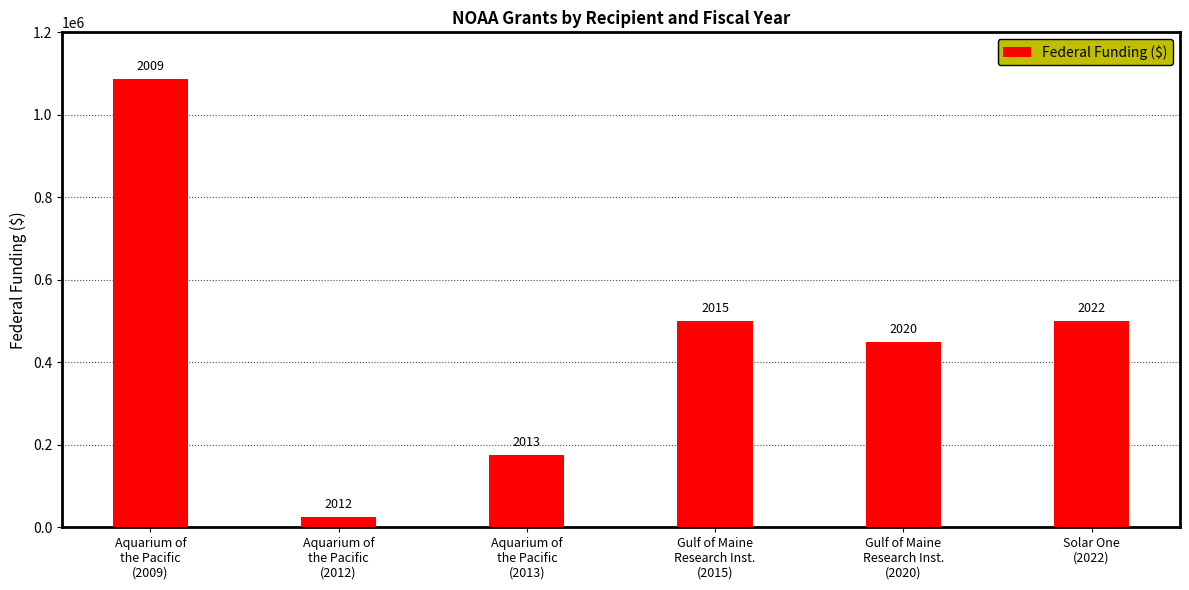

The chart shows a value of 174431 at Aquarium of
the Pacific
(2013). True or false?

True